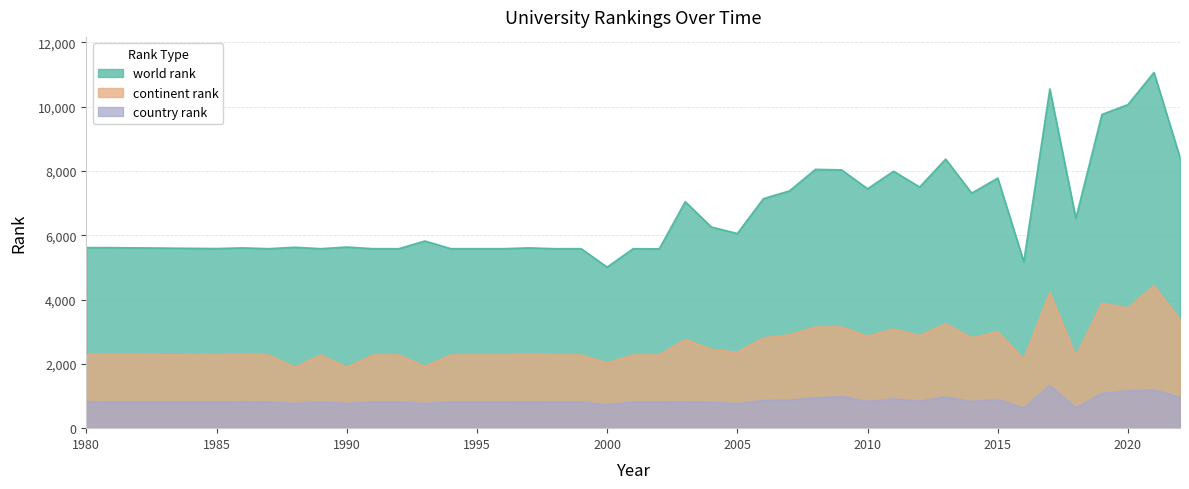

Does the chart have visible grid lines?

Yes